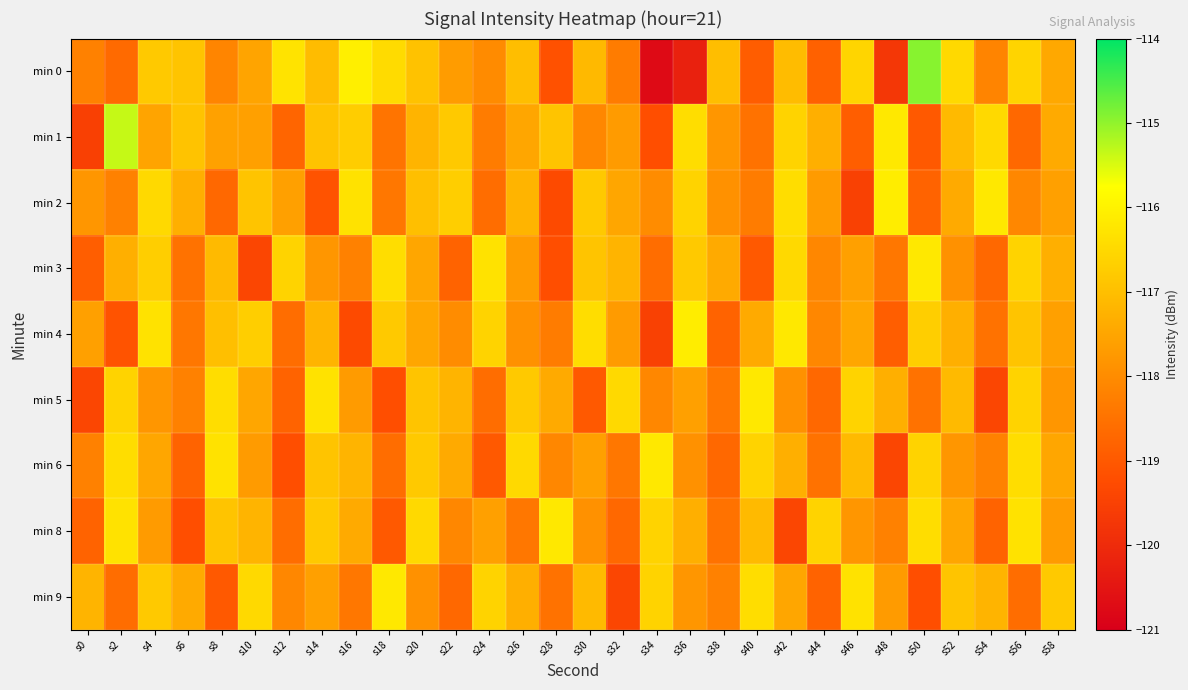

What is the difference between the highest and lowest values at s26?

1.9